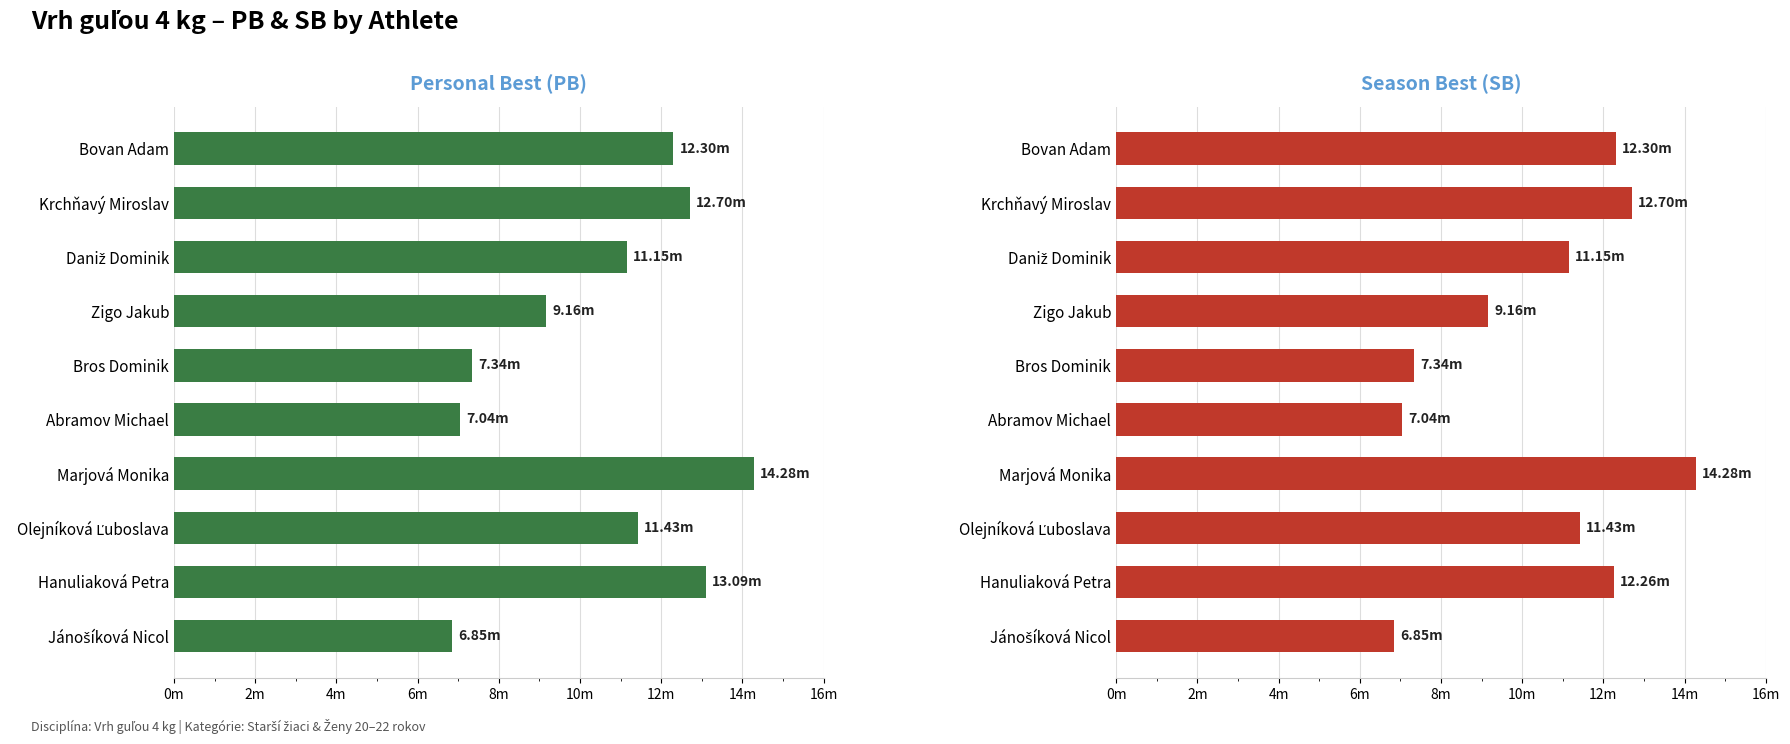

Is it true that Season Best (SB) equals 11.9 at Jánošíková Nicol?

False